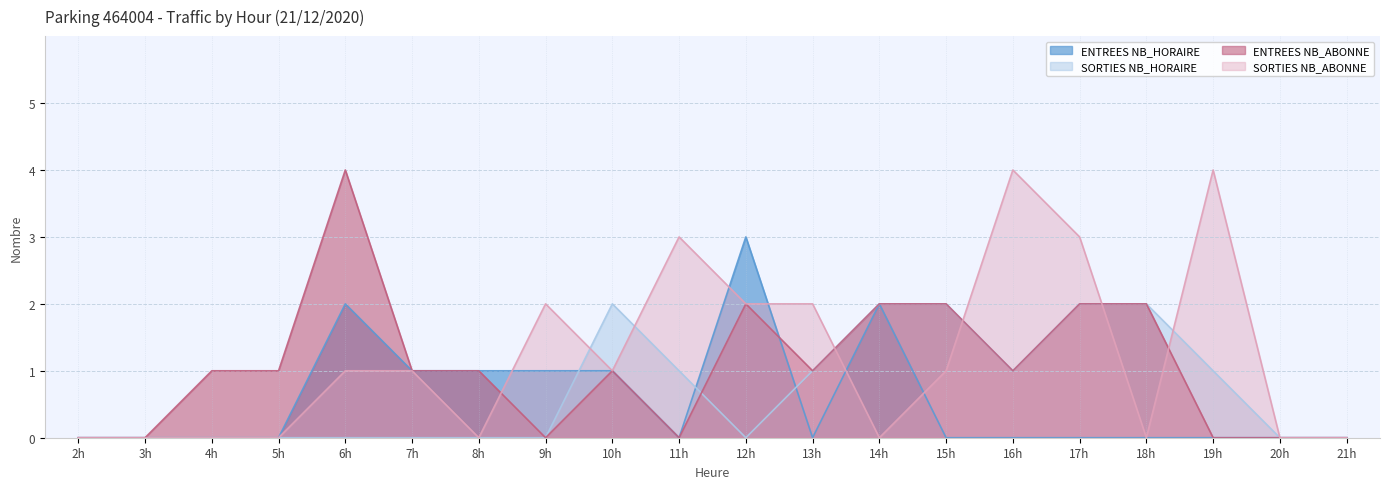

What is the total value across all series at 4h?

1